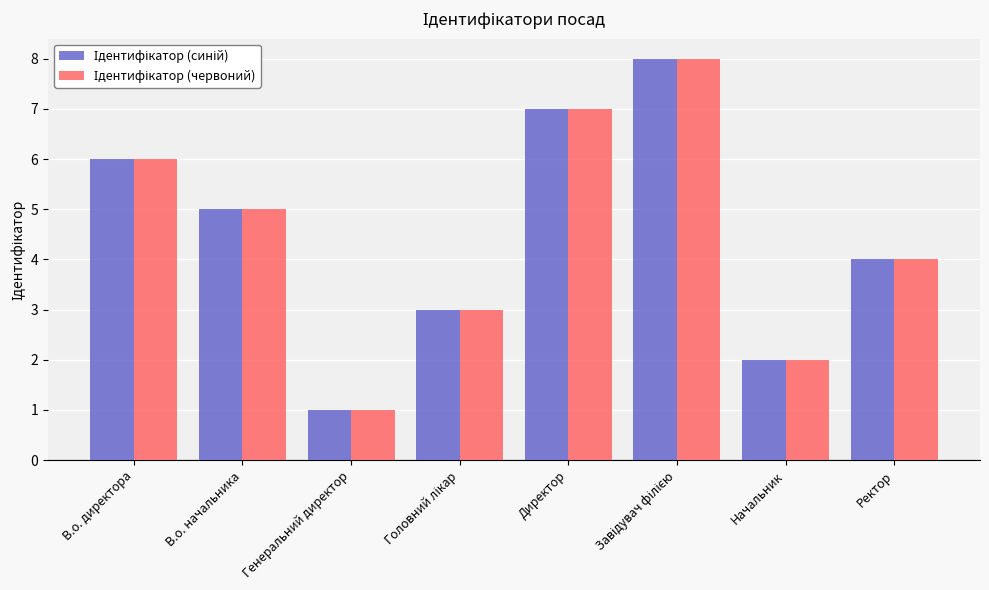

Between Директор and В.о. директора, which is larger?

Директор